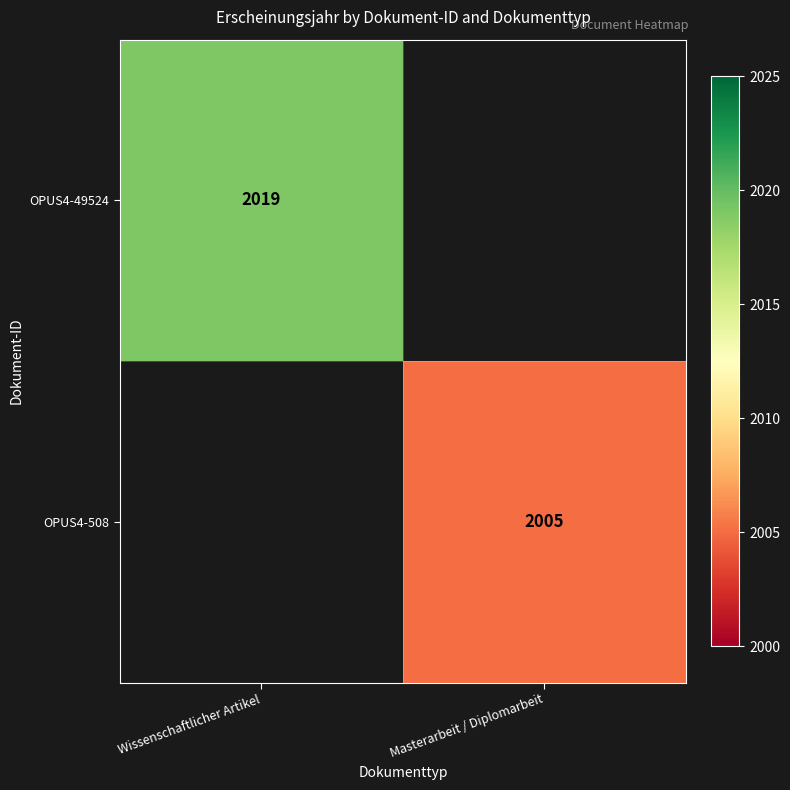

At which category is the sum across all series the highest?

Wissenschaftlicher Artikel